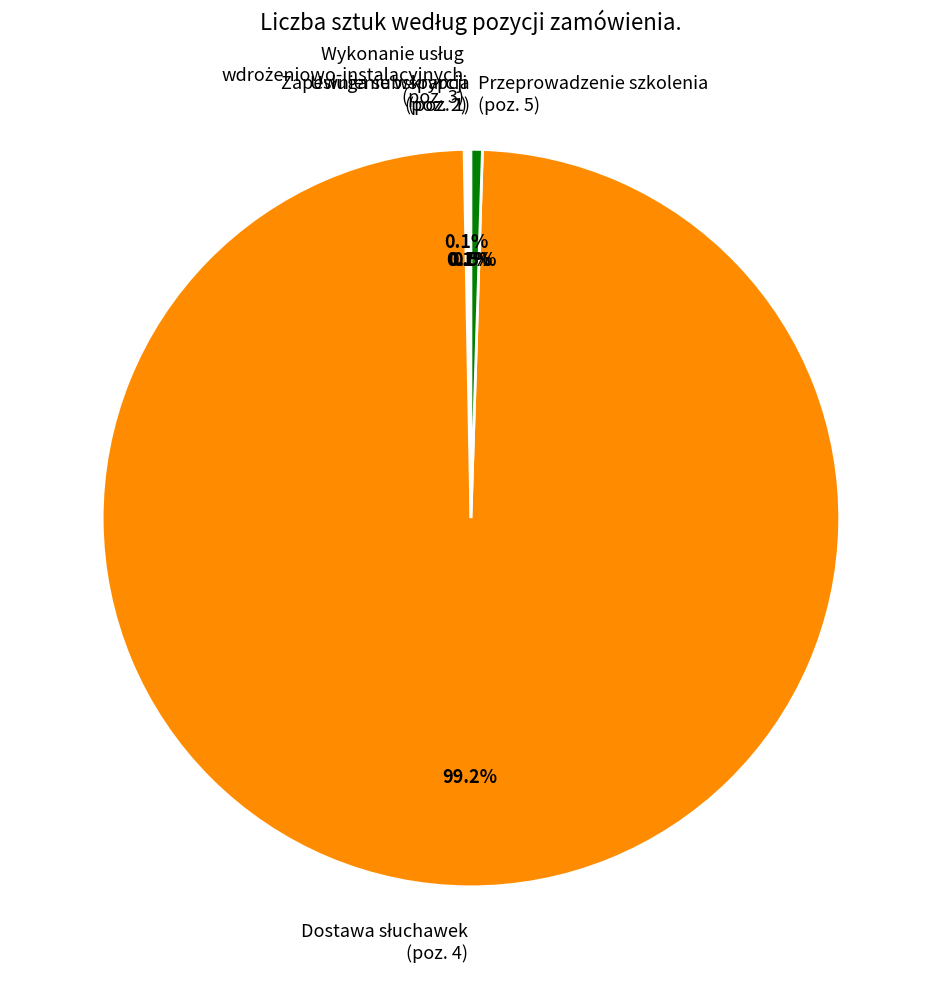

Is there any slice that represents more than half of the pie?

Yes